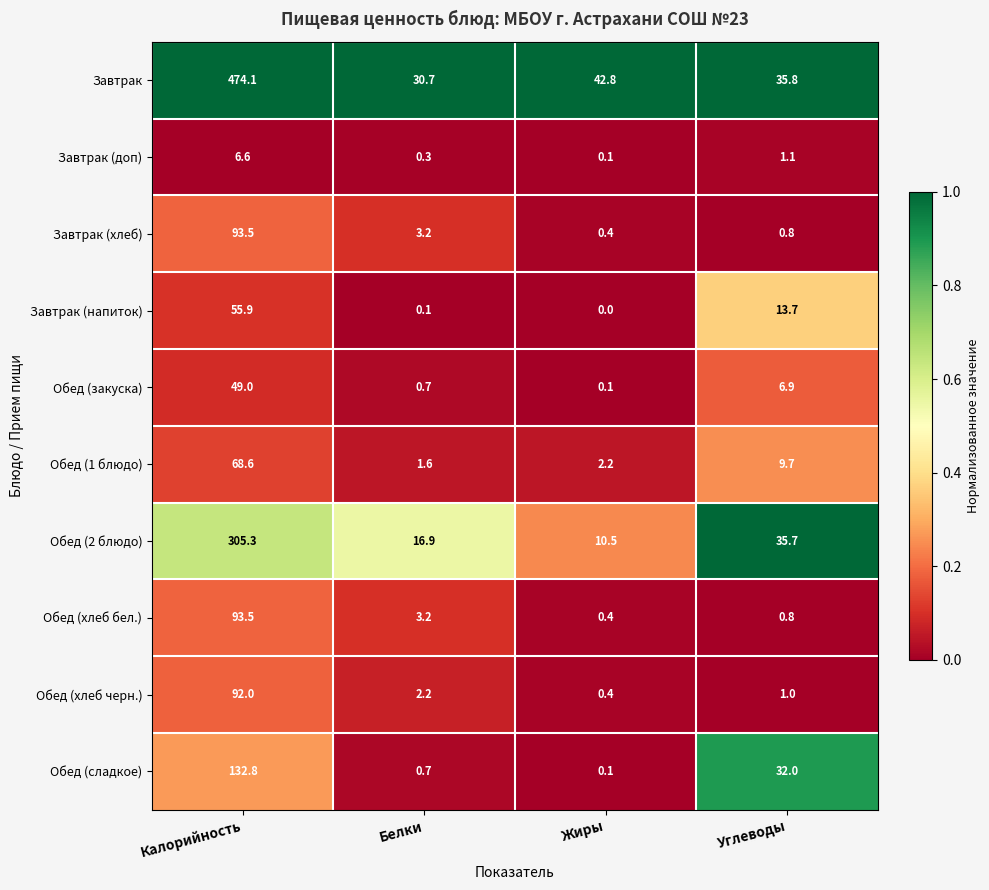

At which label does Завтрак first exceed 42?

Калорийность